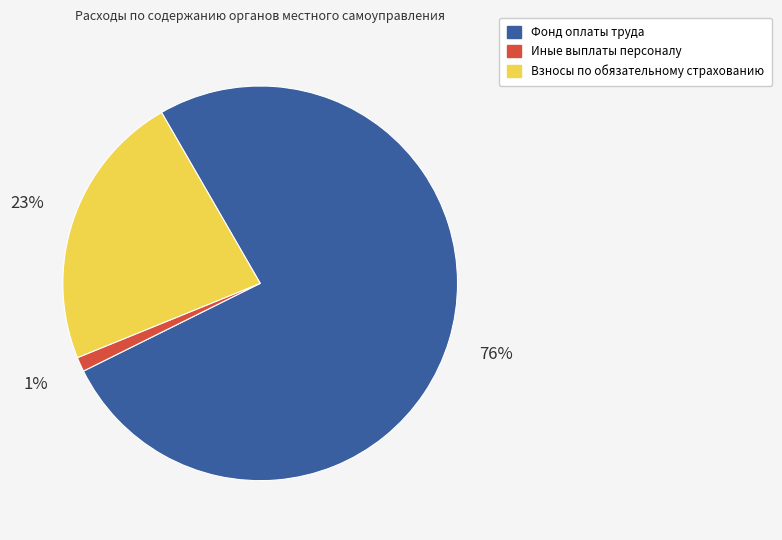

Which category has the smallest portion of the pie?

Иные выплаты персоналу